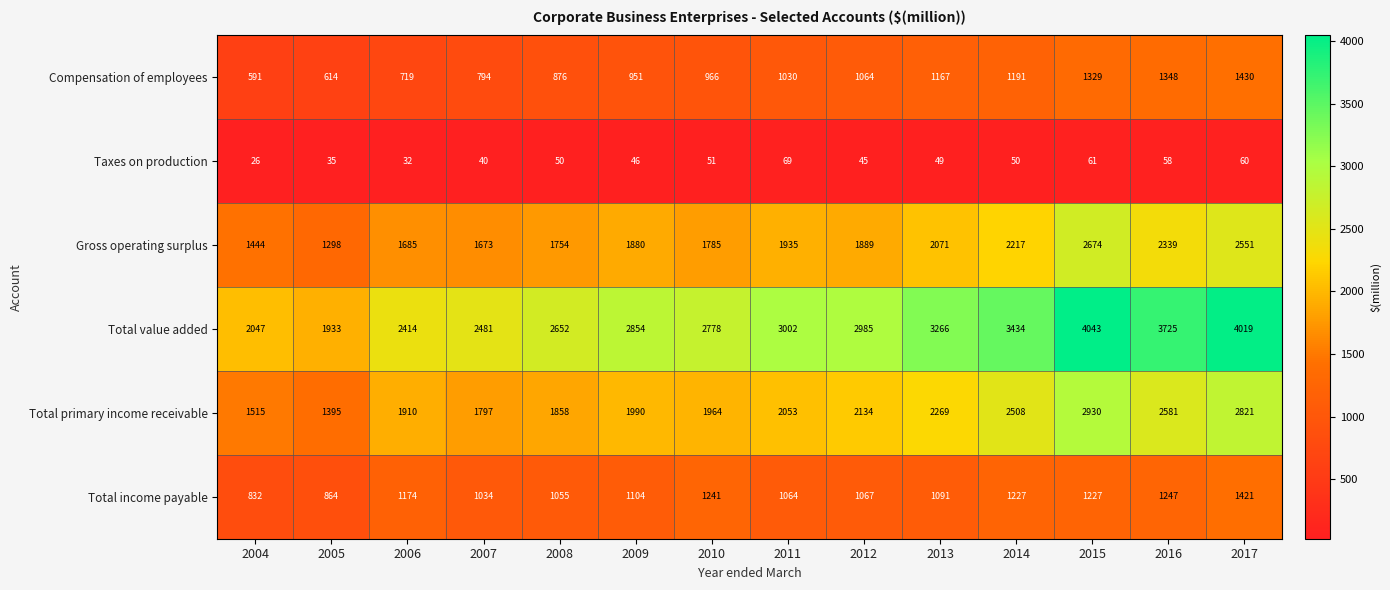

Read the Total value added value at 2017.

4019